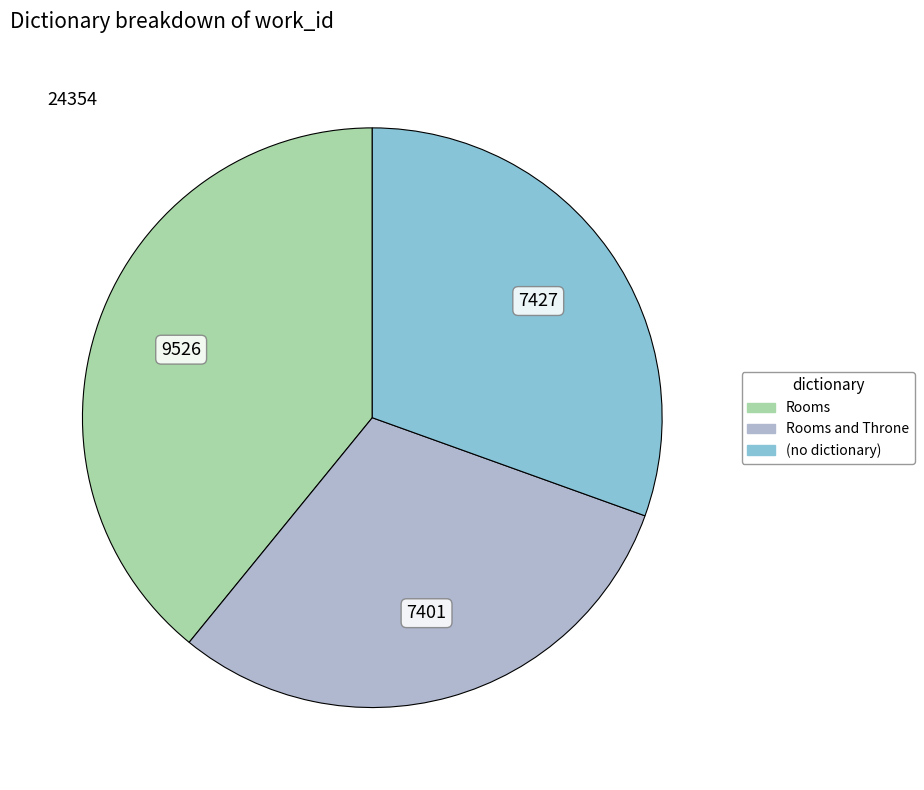

Which slice is the largest?

Rooms